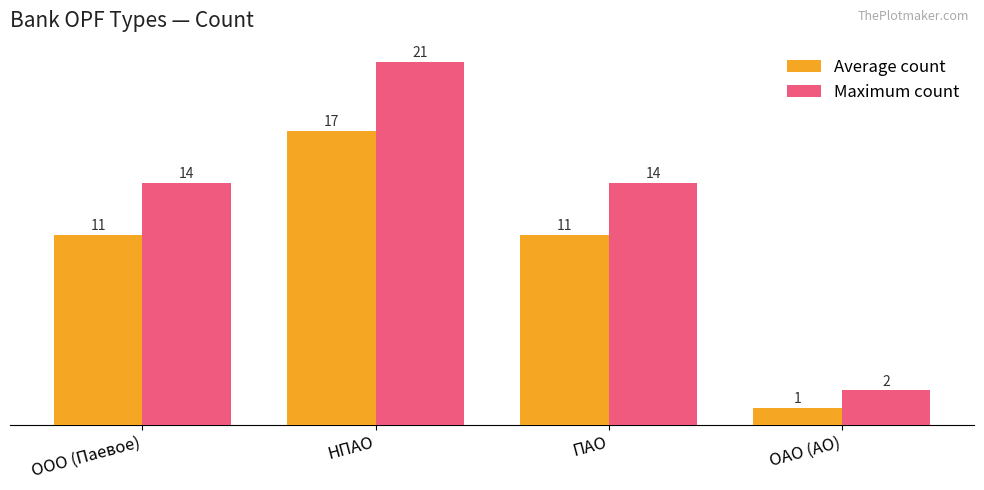

What is the average value of the Maximum count series?

13